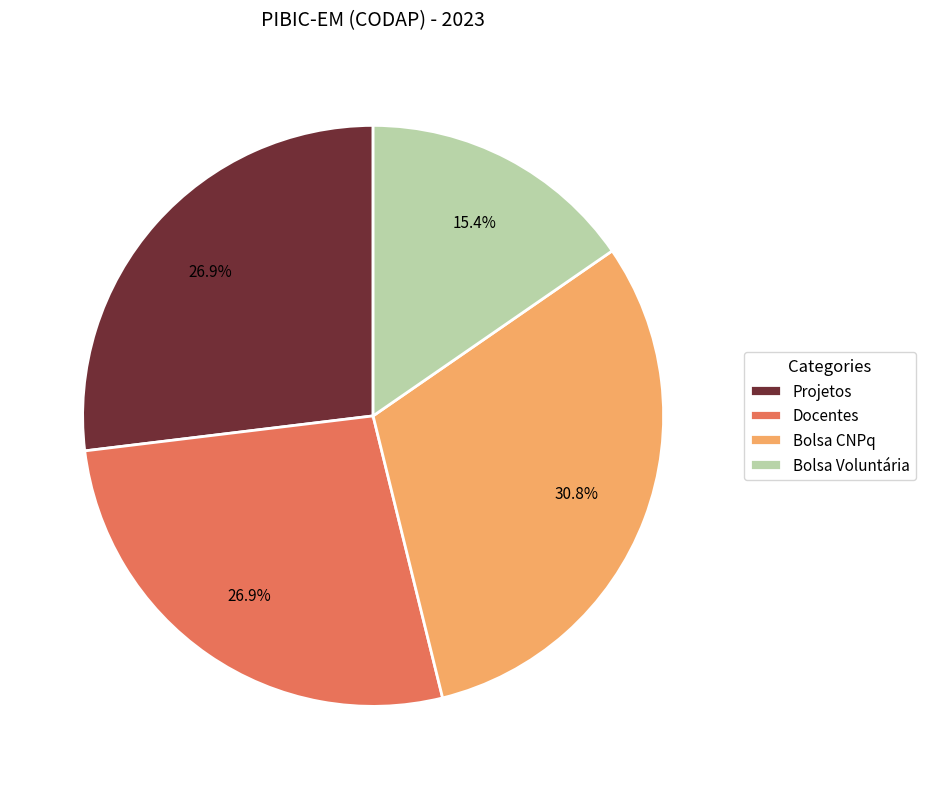

To the nearest percent, what is the difference between the largest and smallest slice percentages?

15%